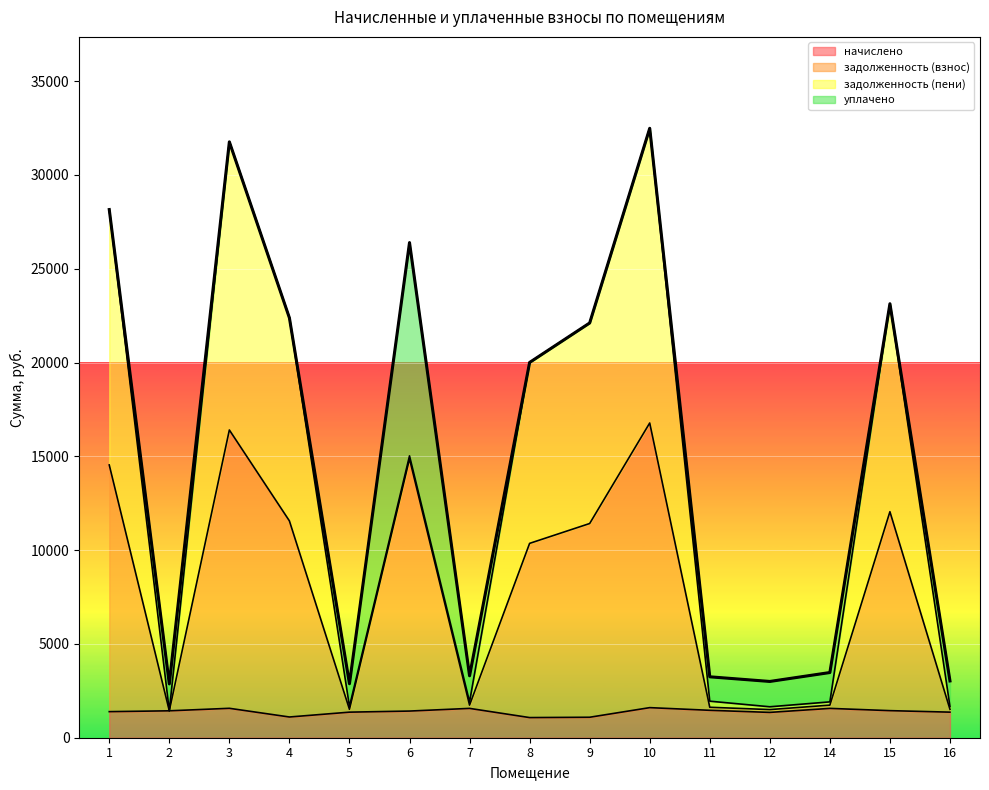

What is the value of the задолженность (взнос) point at the 8th from the left?

10360.9